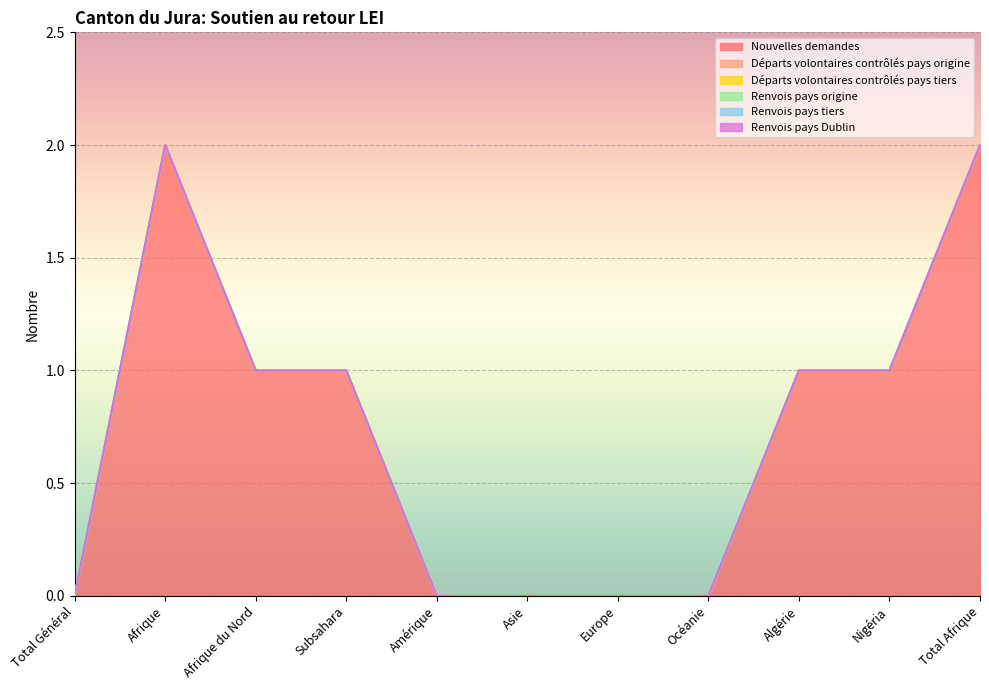

What is the label of the 9th point from the left?

Algérie